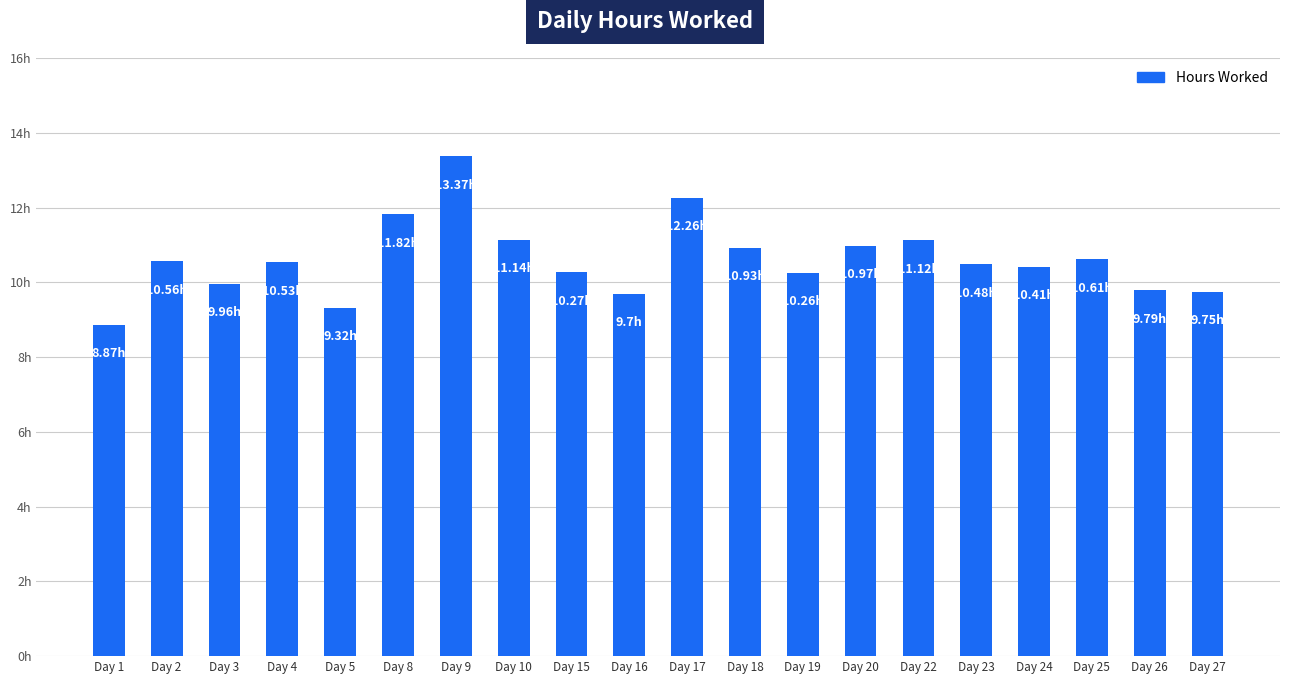

Read the value at Day 4.

10.5